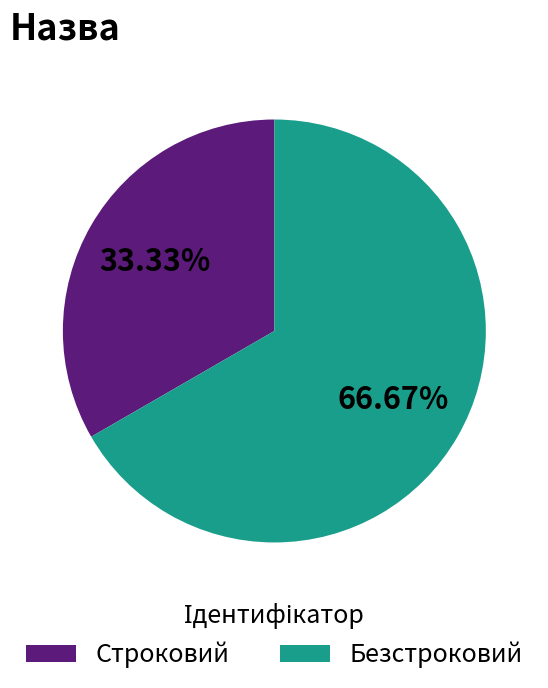

What is the total percentage of Безстроковий and Строковий?

100.0%